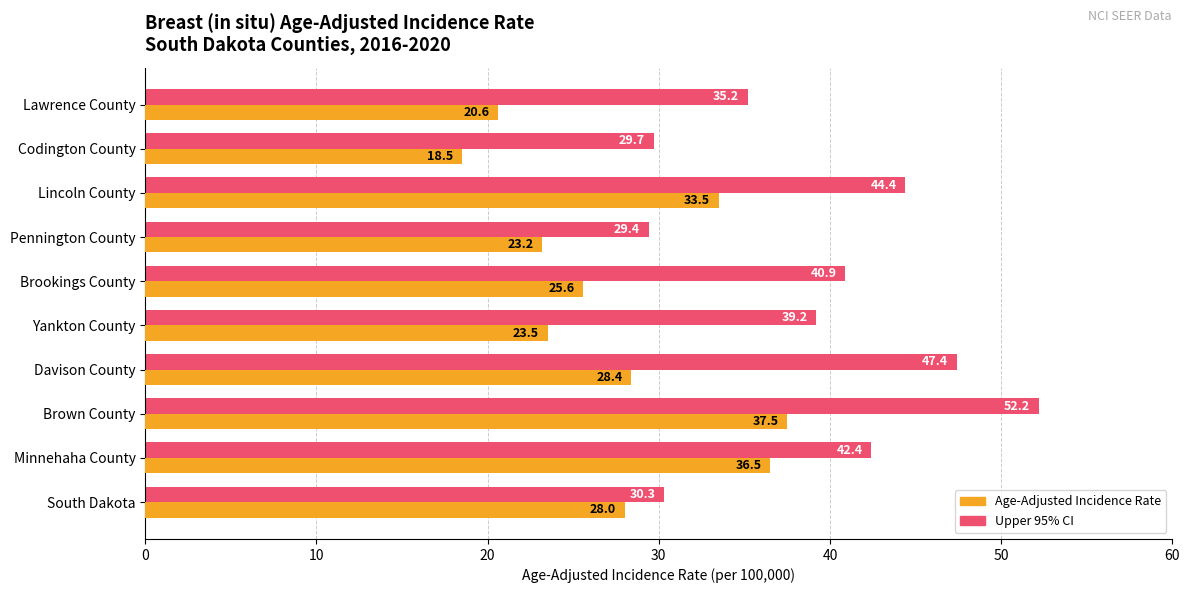

Where is Upper 95% CI nearest to the value 40?

Yankton County